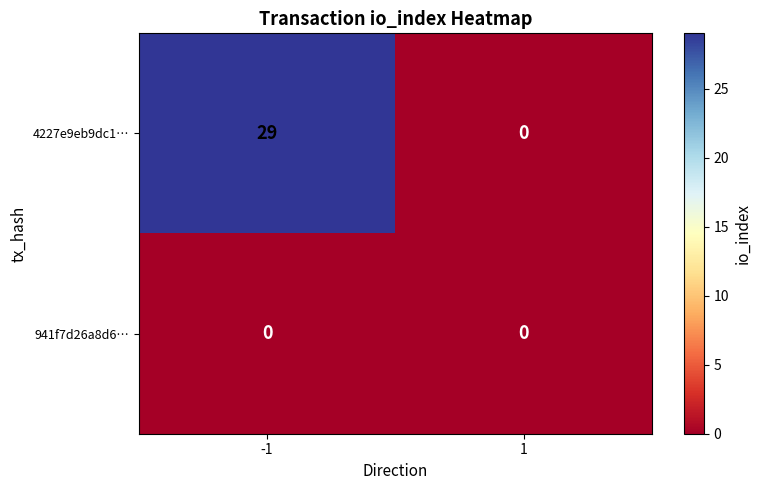

Reading right to left, extract all data points from this chart.

4227e9eb9dc1…: 1=0	-1=29
941f7d26a8d6…: 1=0	-1=0